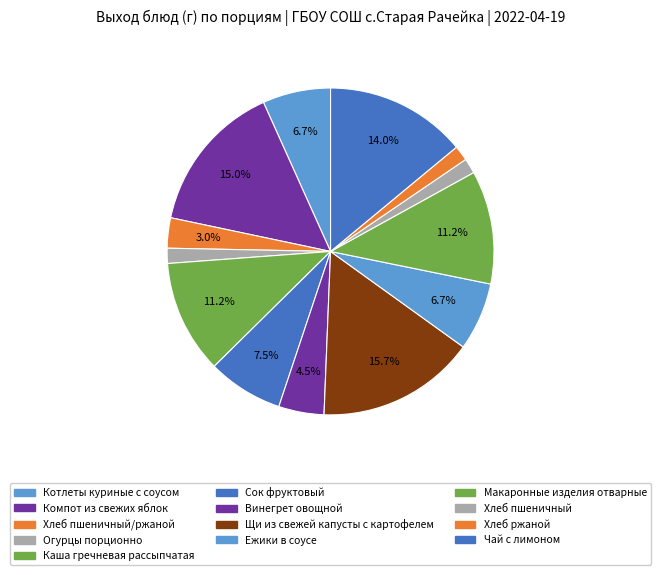

How many segments does this pie chart have?

13